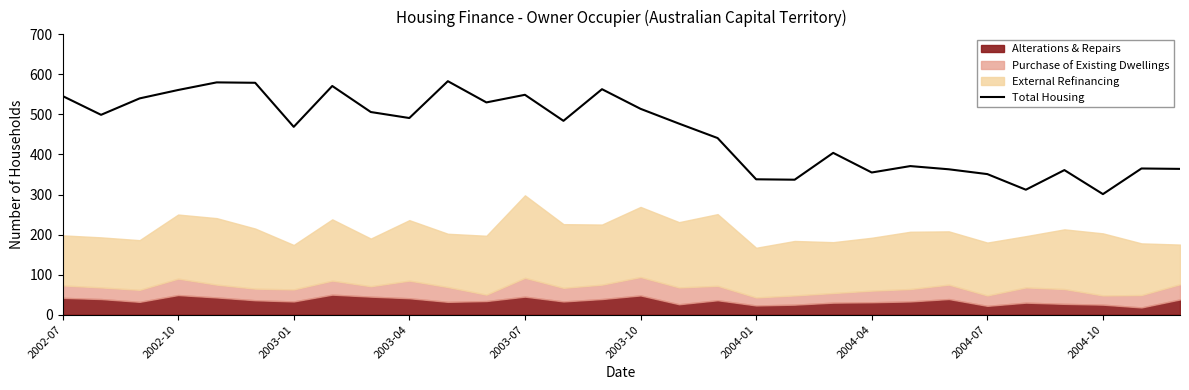

True or false: the data shows 477 at 16.

True